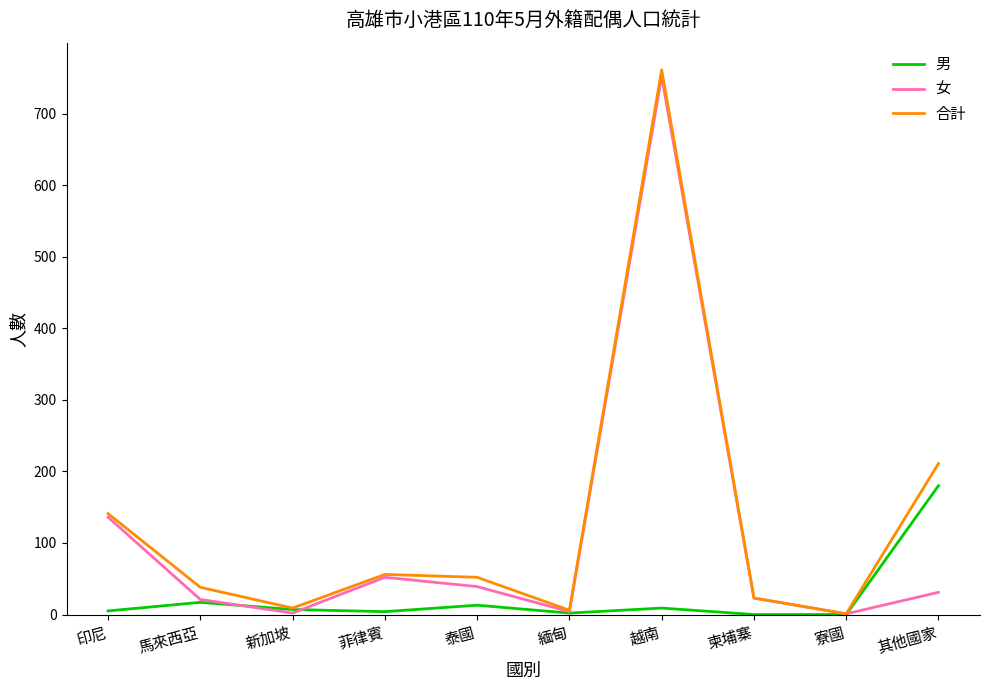

Where is the first local minimum for 女?

新加坡